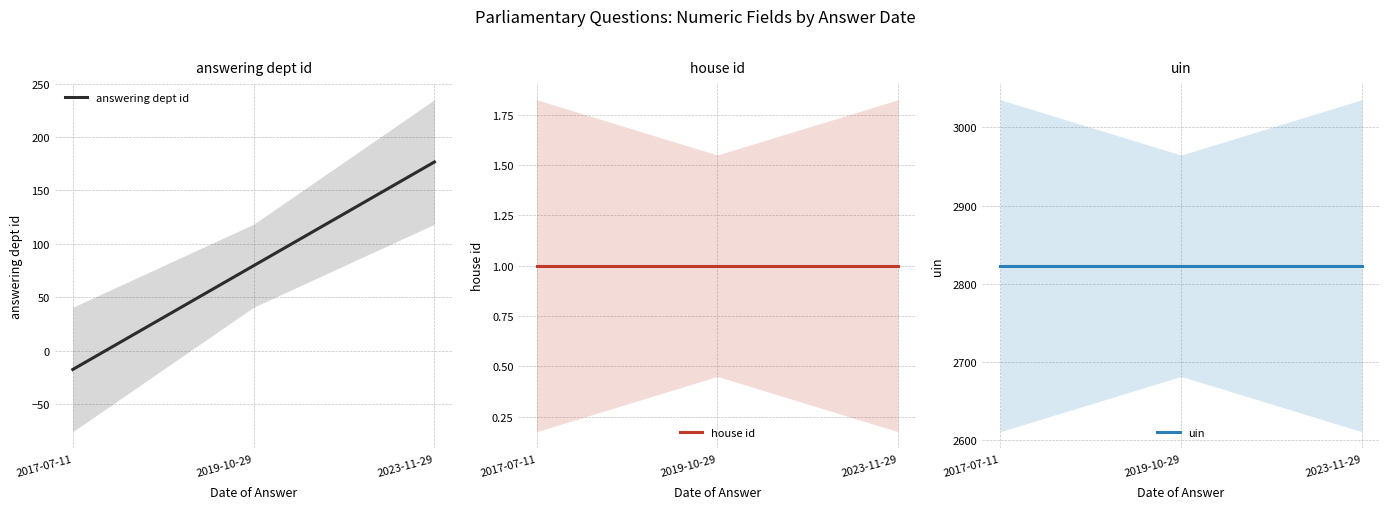

Is the value of uin at 2017-07-11 greater than the value of house id at 2023-11-29?

Yes